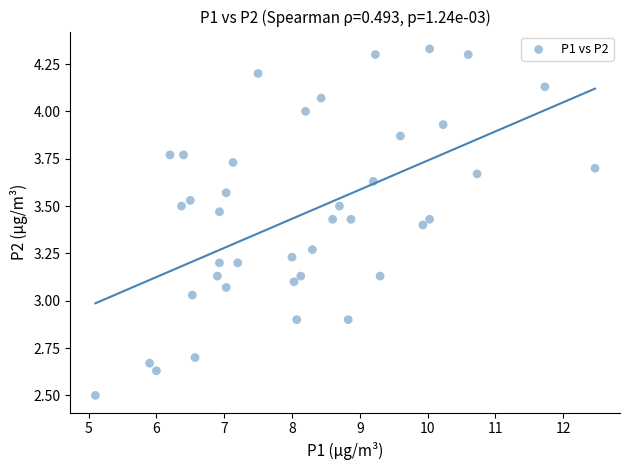

What is the range of X values (max minus min)?

7.4